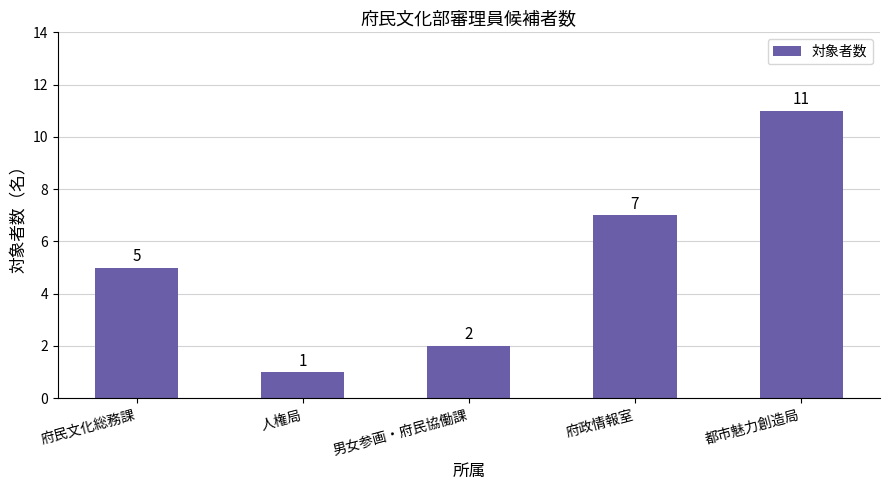

What is the sum of all values?

26